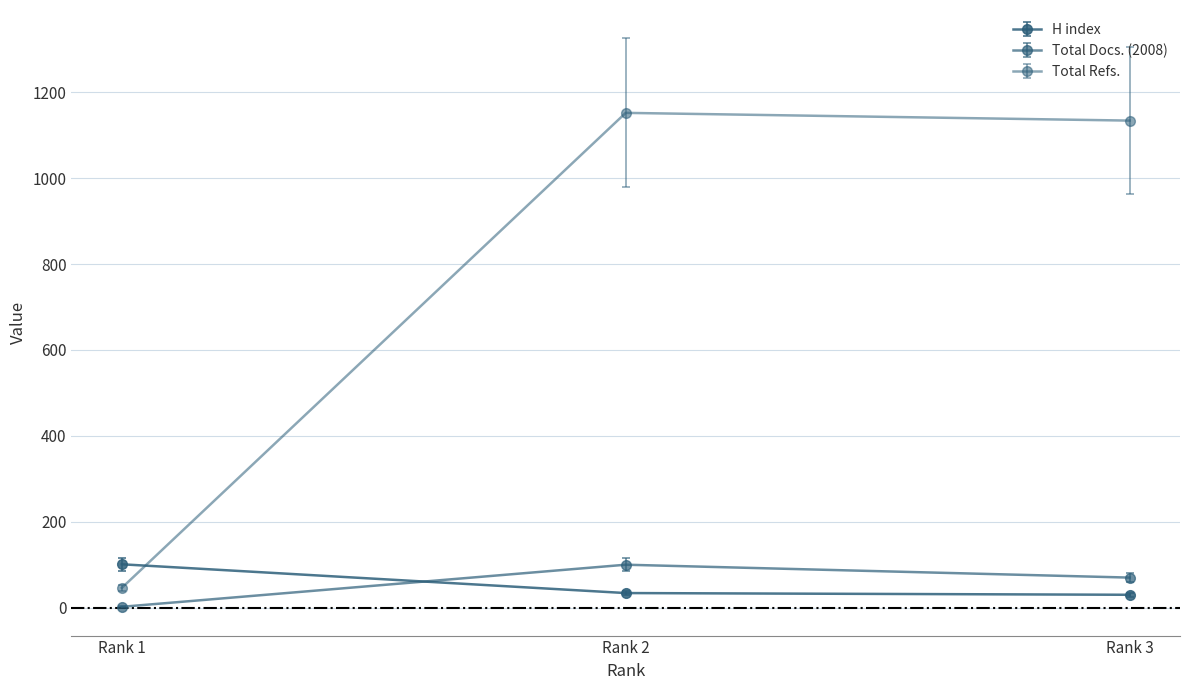

What is the minimum value for Total Refs.?

46.0